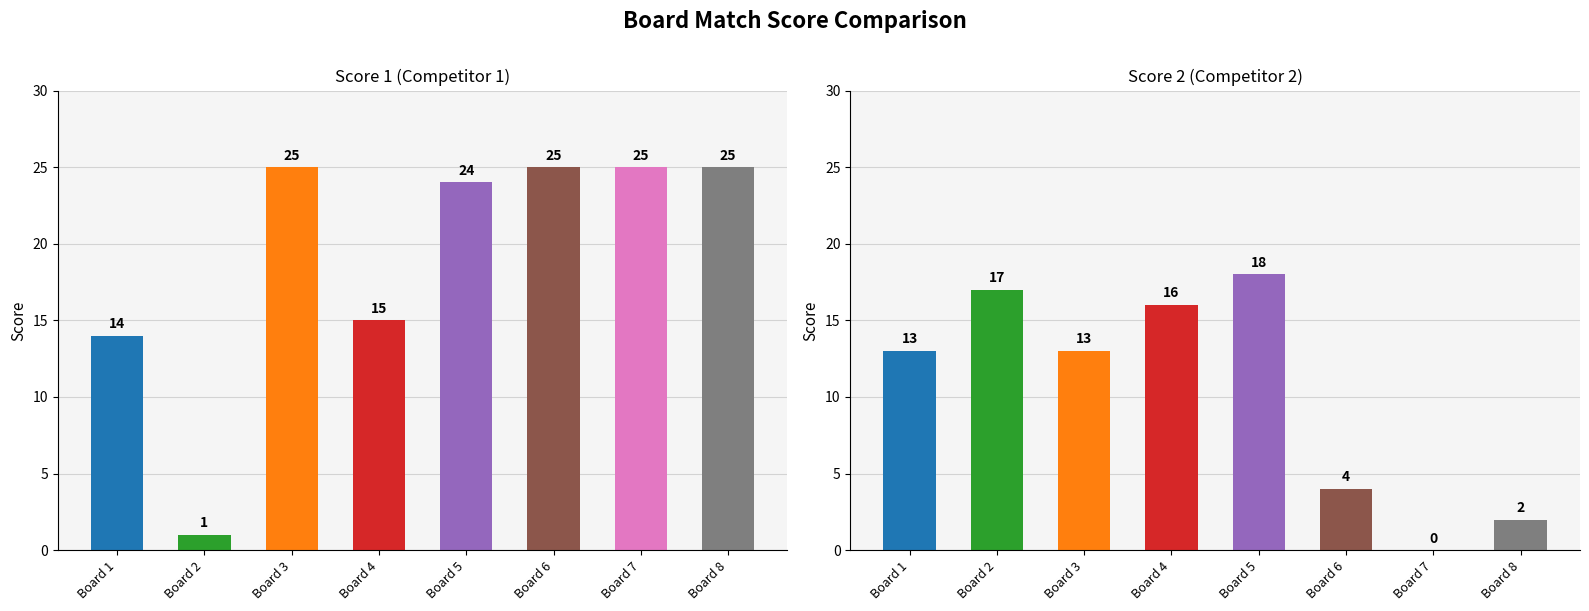

At how many categories does at least one series exceed 19?

5